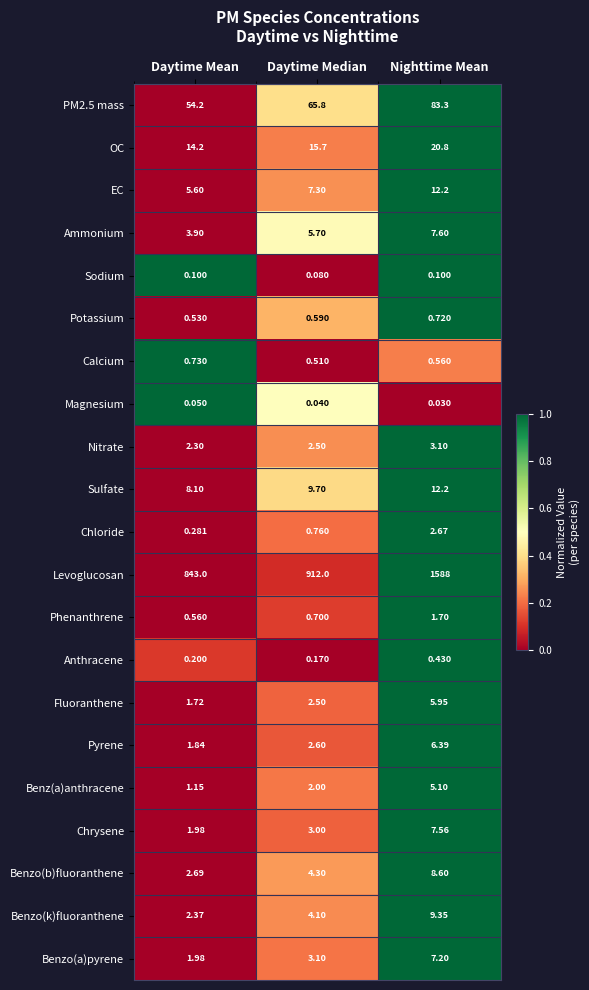

Is the value of Sodium at Daytime Median greater than the value of Levoglucosan at Daytime Mean?

No